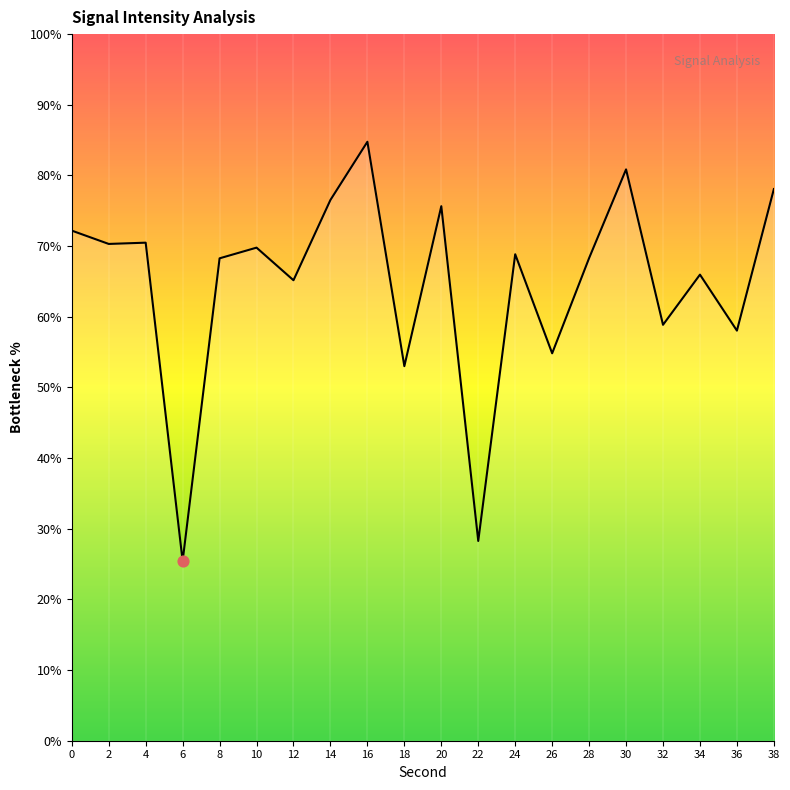

What is the change in value from 10 to 24?

-0.9